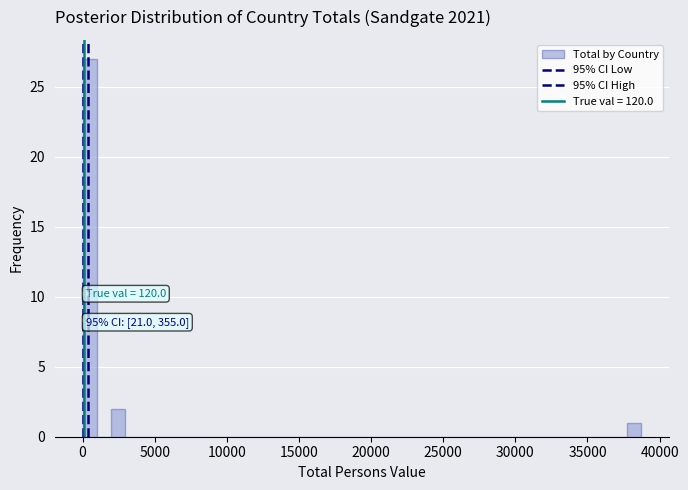

Around what value on the x-axis is the tallest bar? Give the approximate position of its centre, as read against the axis.

500